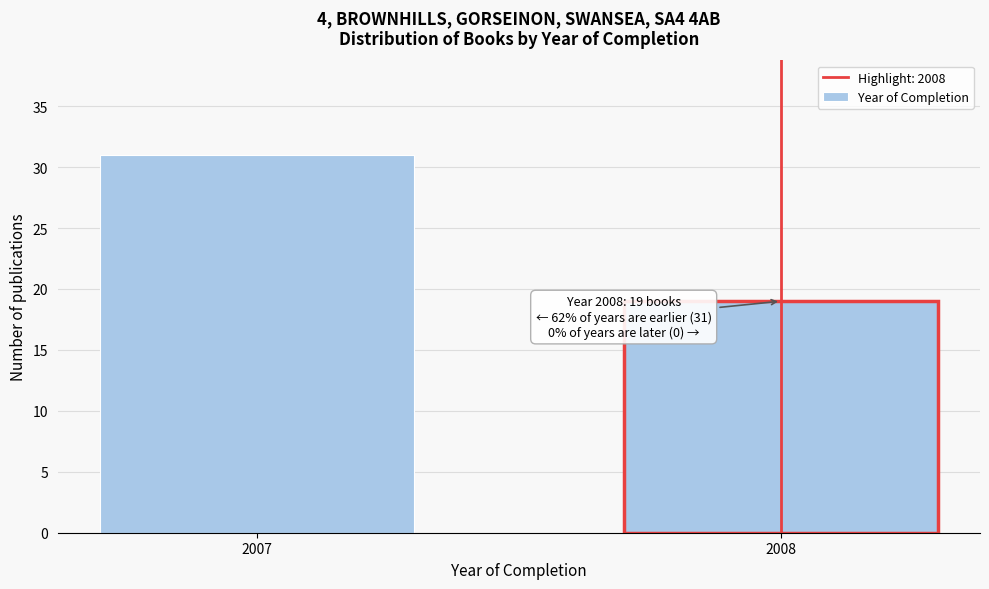

Reading right to left, what are all the values shown in this chart?

19	31